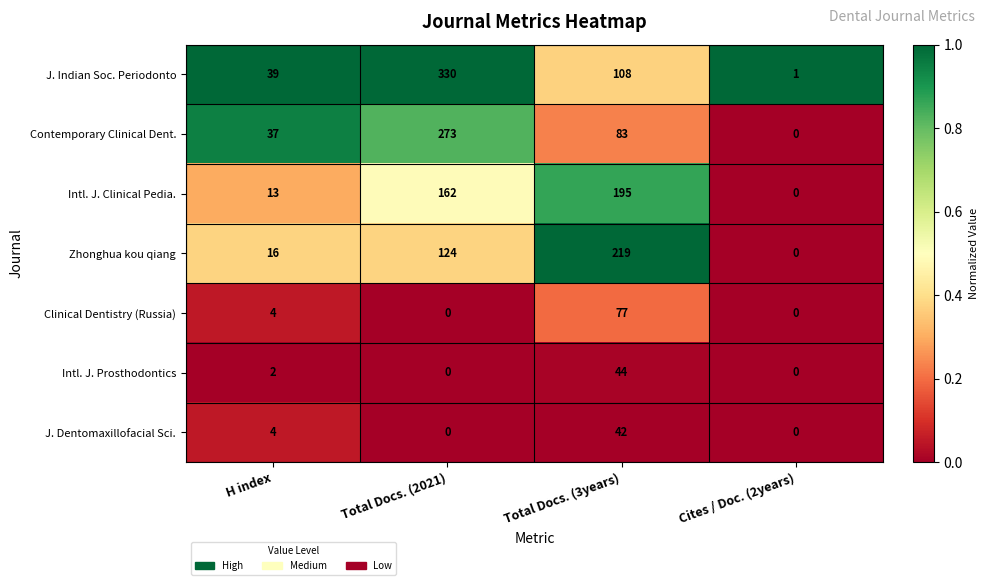

Which series has the largest total across all categories?

J. Indian Soc. Periodonto